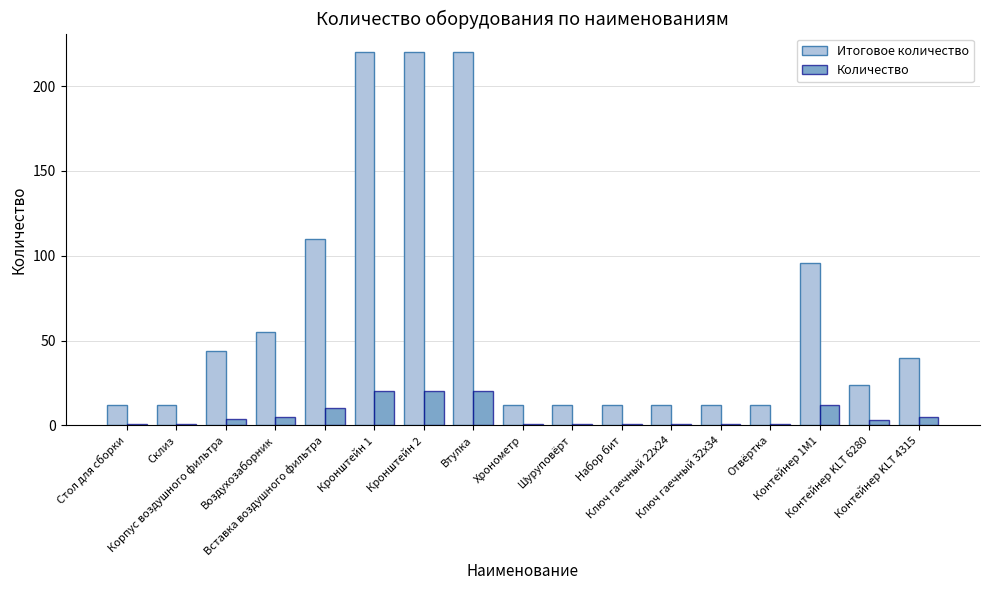

Count the number of categories in the chart.

17